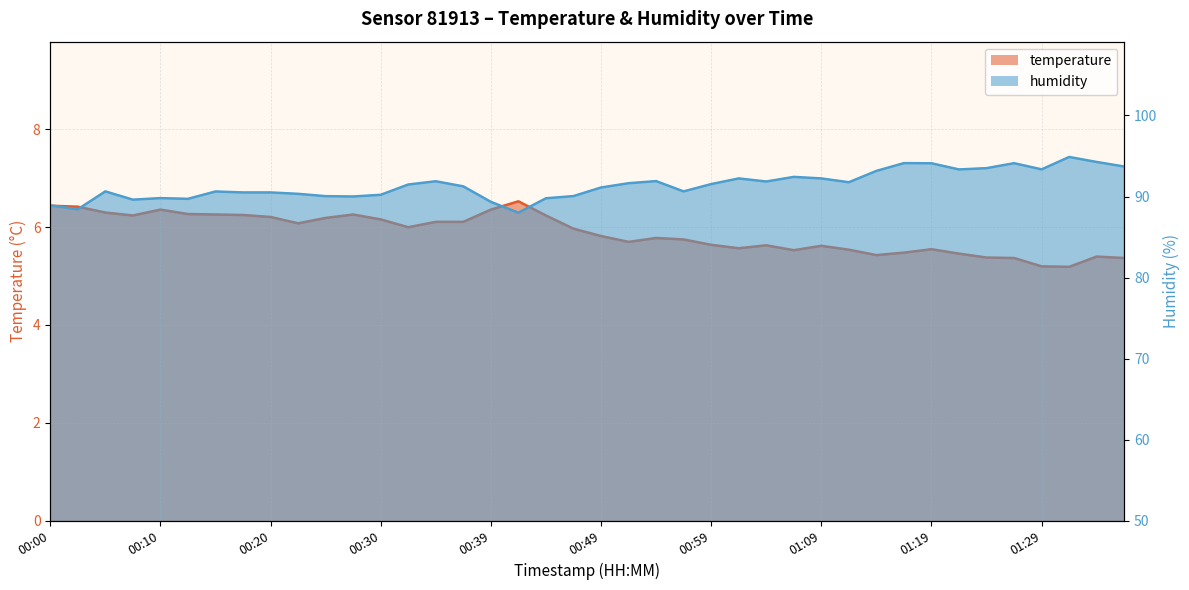

How many distinct data groups are displayed?

2